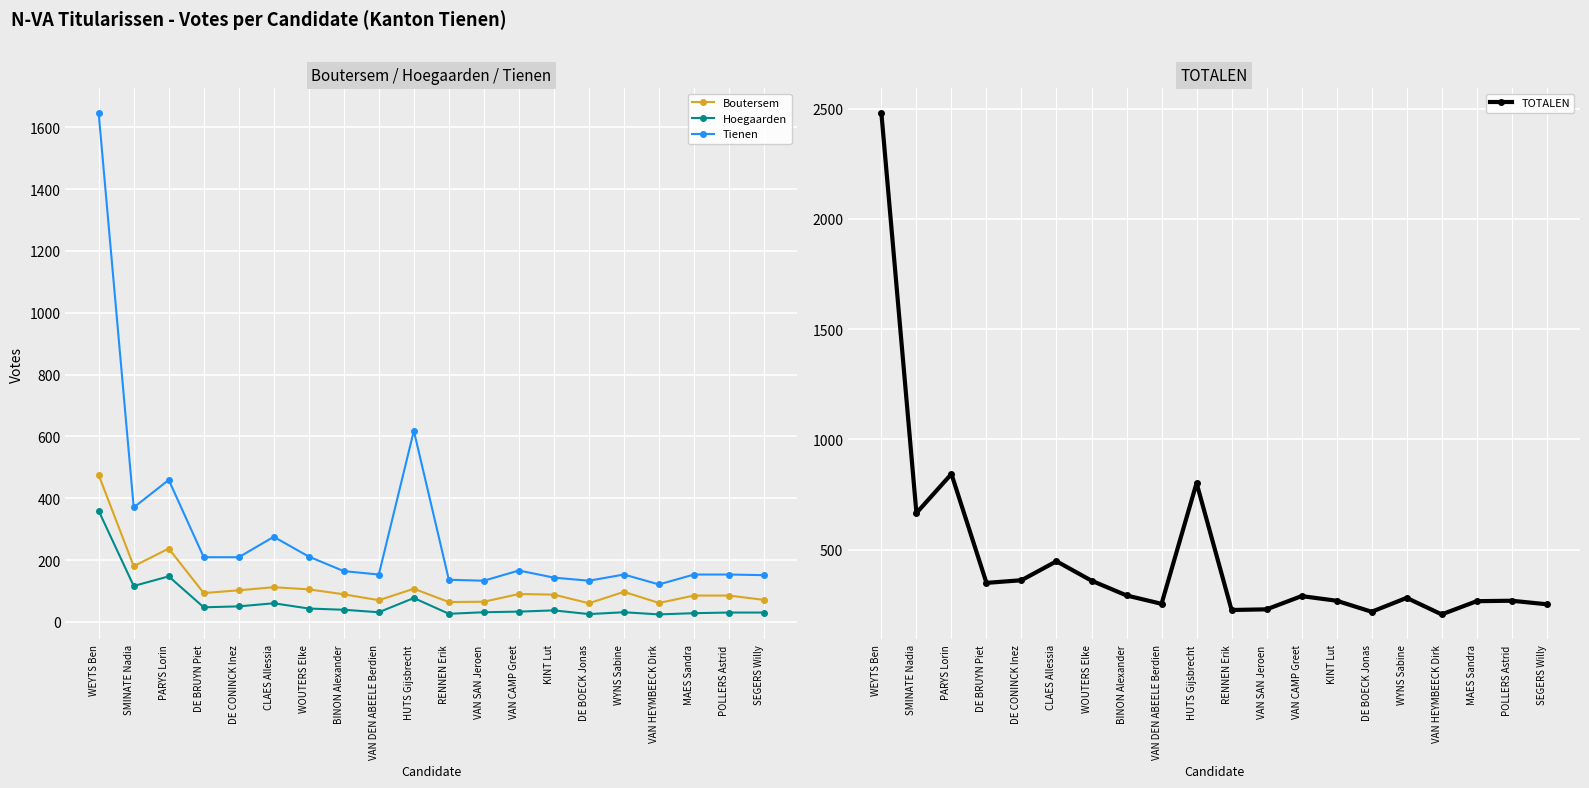

What is the maximum value for Hoegaarden?

359